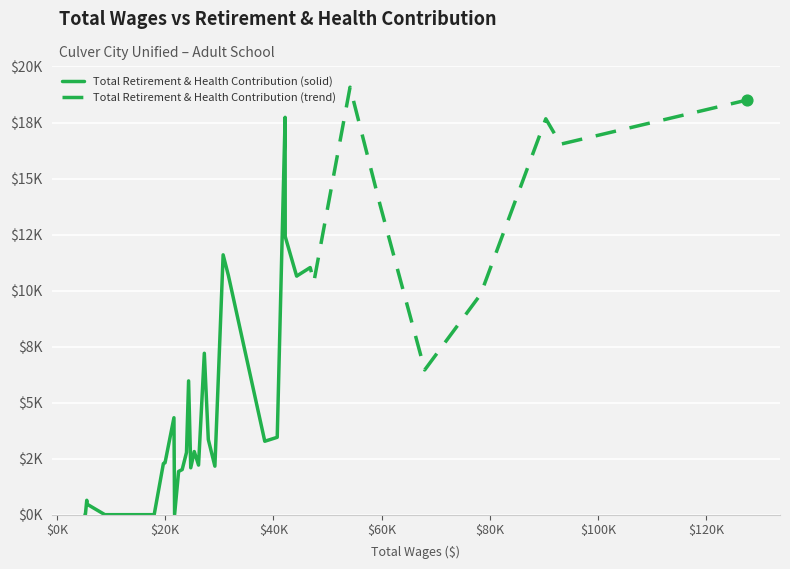

Between 10 and 39, which is larger?

10